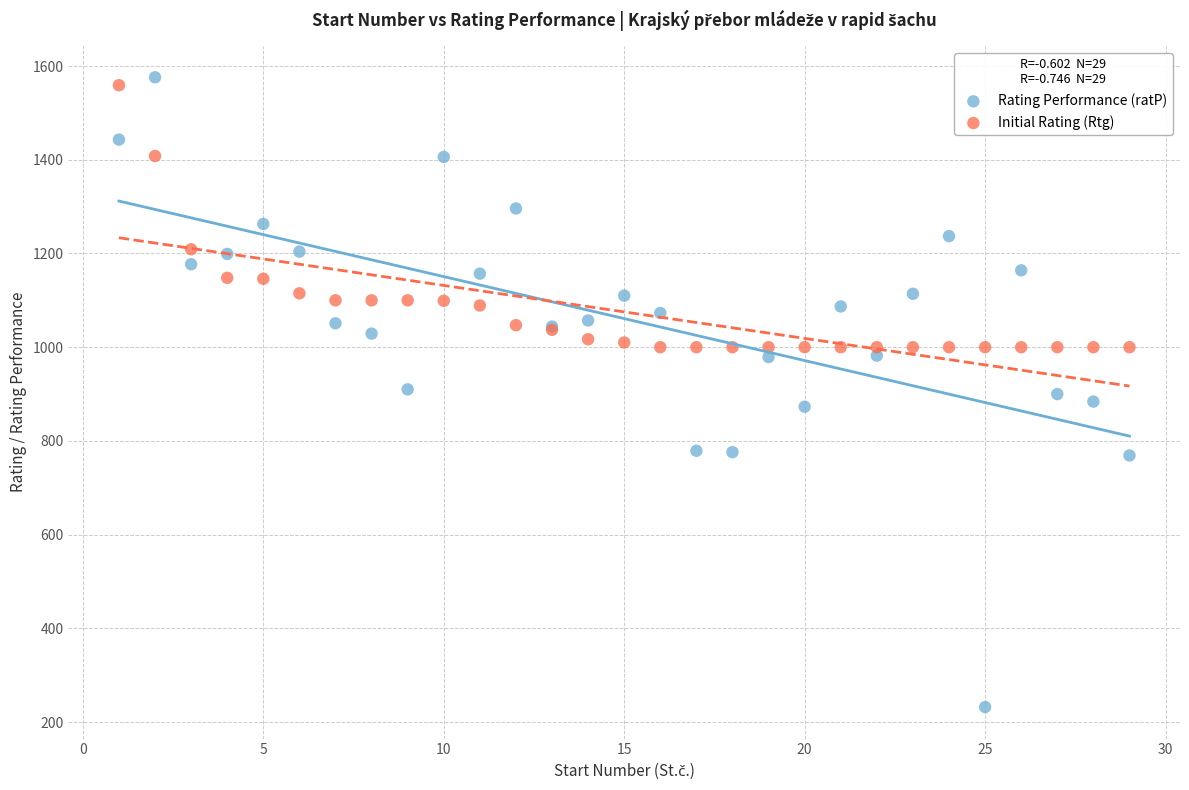

Which series has the largest Y range (max minus min)?

Rating Performance (ratP)